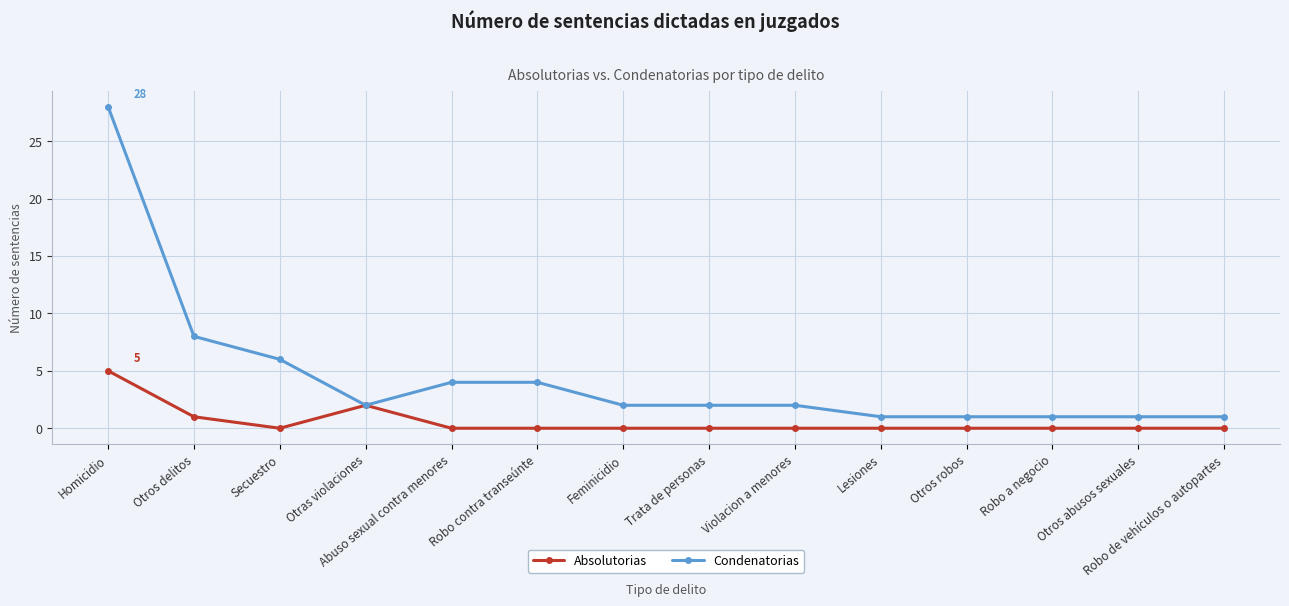

Which series has the largest range (max minus min)?

Condenatorias